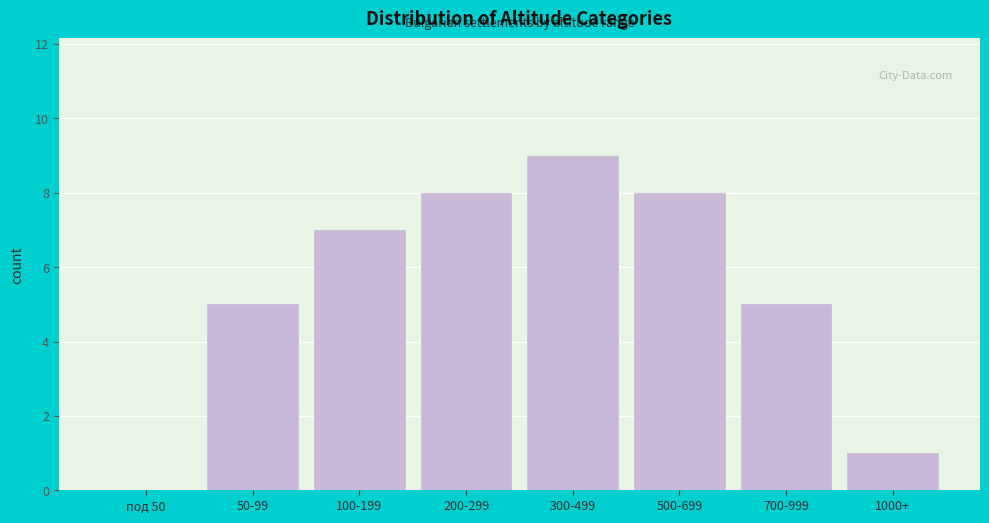

Reading left to right, extract all data points from this chart.

под 50=0	50-99=5	100-199=7	200-299=8	300-499=9	500-699=8	700-999=5	1000+=1